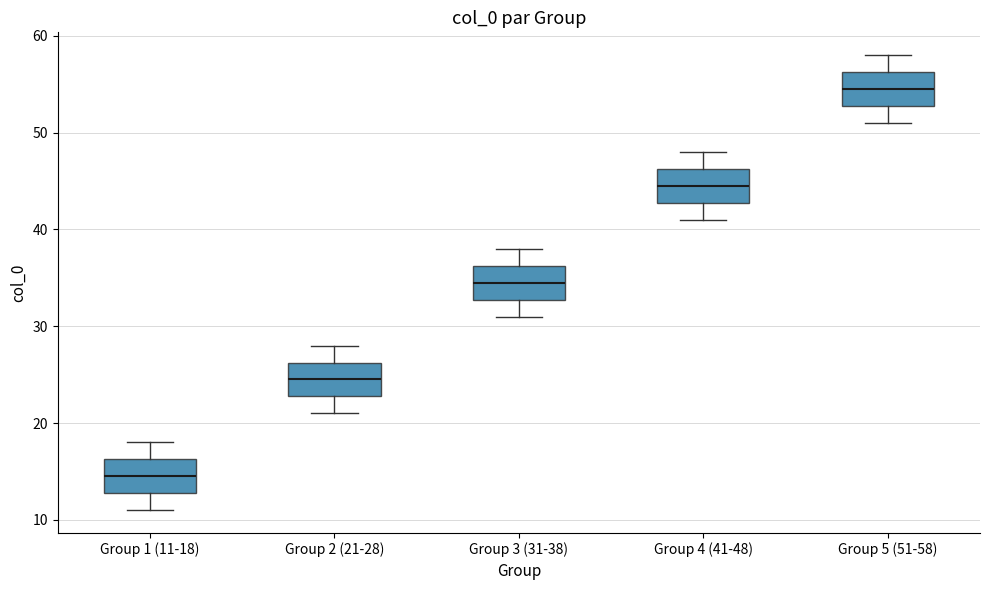

Reading left to right, read every box against the y-axis: the position of its median line, the range the box covers, and the ends of its whiskers. The values are not printed on the chart, so give them approximately, as read against the axis.

Group 1 (11-18): median 15, box 13 to 16, whiskers 11 to 18
Group 2 (21-28): median 25, box 23 to 26, whiskers 21 to 28
Group 3 (31-38): median 35, box 33 to 36, whiskers 31 to 38
Group 4 (41-48): median 45, box 43 to 46, whiskers 41 to 48
Group 5 (51-58): median 55, box 53 to 56, whiskers 51 to 58